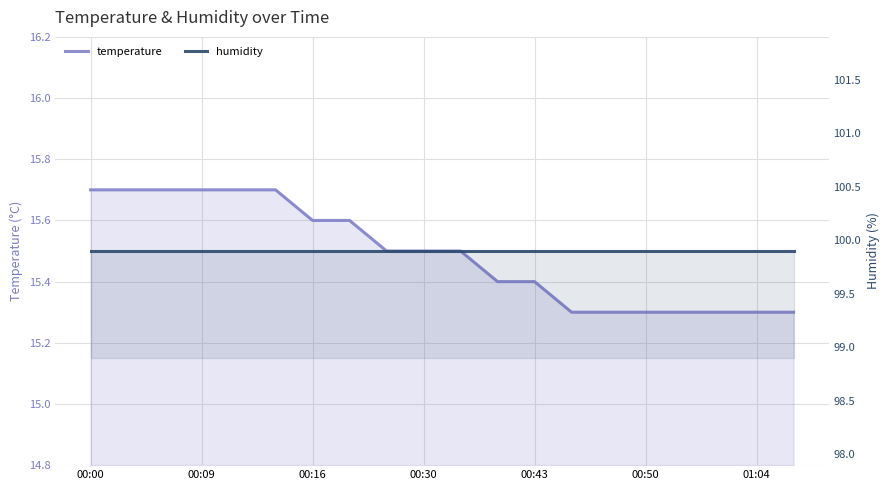

True or false: temperature has a value of 15.3 at 13.

True